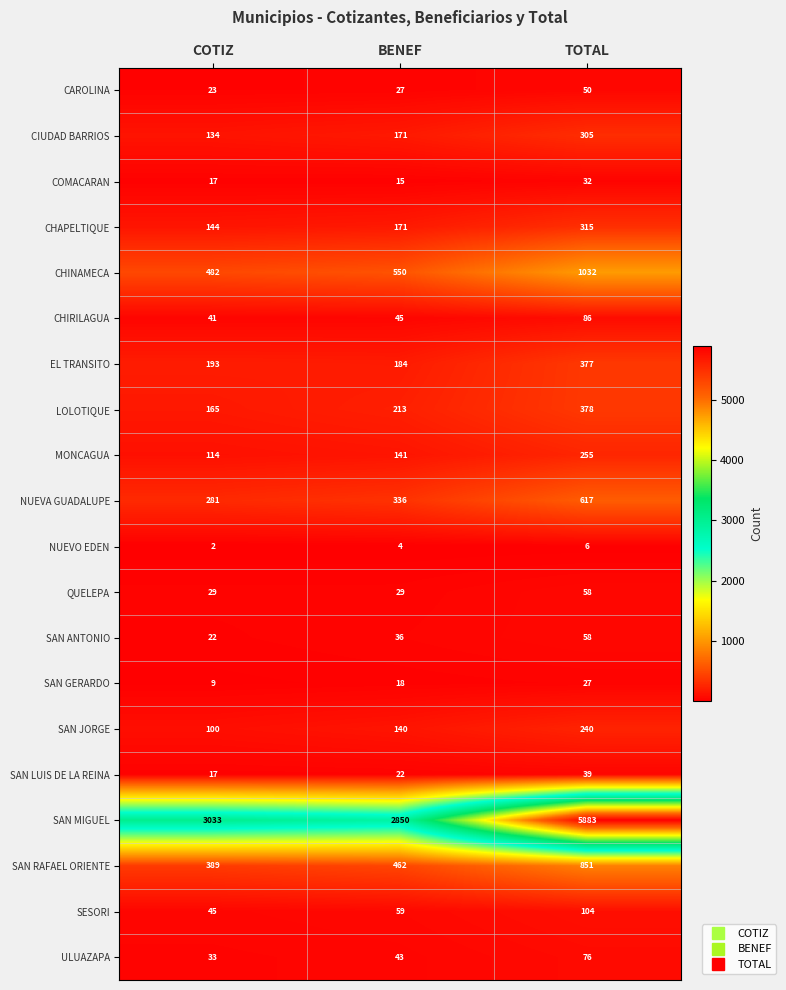

Which series has the largest total across all categories?

SAN MIGUEL